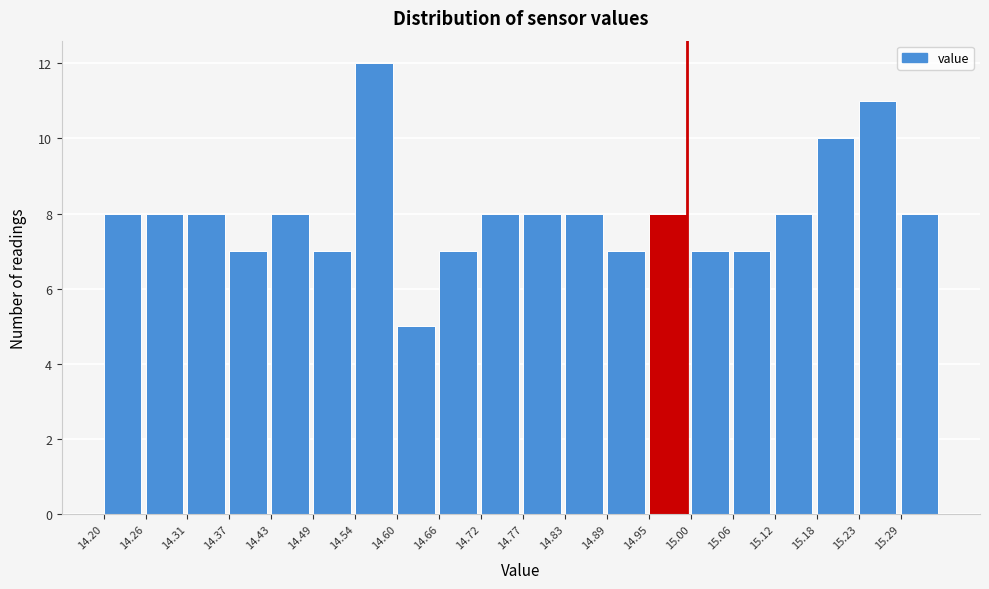

Reading left to right, list every bar in this chart as the range it spans on the x-axis followed by its height. Neither the bar edges nor the heights are printed on the chart, so give them approximately, as read against the axes.

14.20 to 14.26: 8
14.26 to 14.32: 8
14.32 to 14.37: 8
14.37 to 14.43: 7
14.43 to 14.49: 8
14.49 to 14.55: 7
14.55 to 14.60: 12
14.60 to 14.66: 5
14.66 to 14.72: 7
14.72 to 14.78: 8
14.78 to 14.83: 8
14.83 to 14.89: 8
14.89 to 14.95: 7
14.95 to 15.01: 8
15.01 to 15.06: 7
15.06 to 15.12: 7
15.12 to 15.18: 8
15.18 to 15.24: 10
15.24 to 15.29: 11
15.29 to 15.35: 8